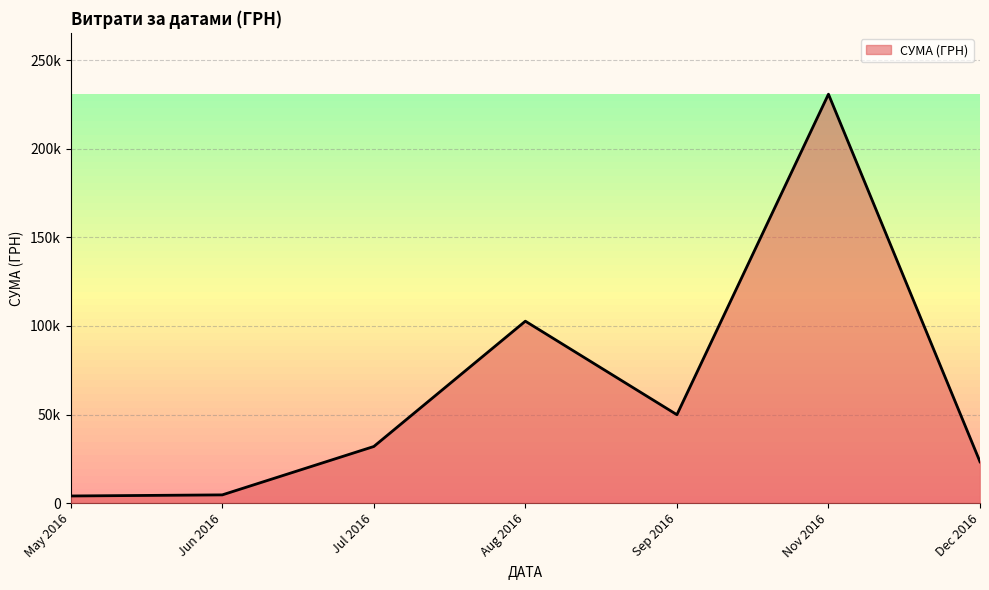

Does the chart display data point markers on the line(s)?

No